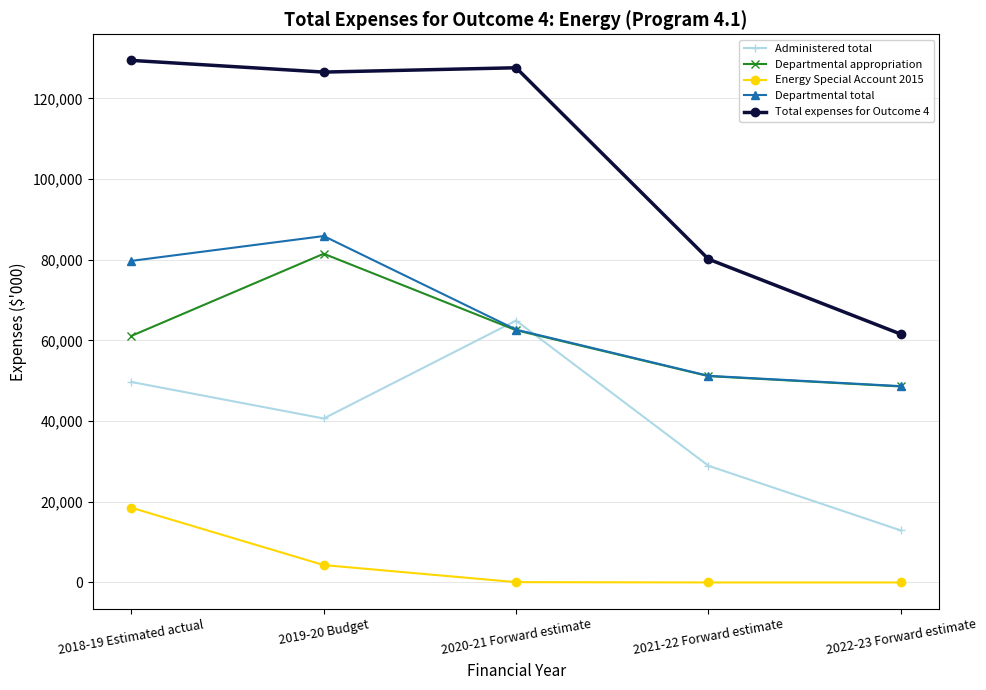

At 2018-19 Estimated actual, list the series in order from largest to smallest.

Total expenses for Outcome 4, Departmental total, Departmental appropriation, Administered total, Energy Special Account 2015